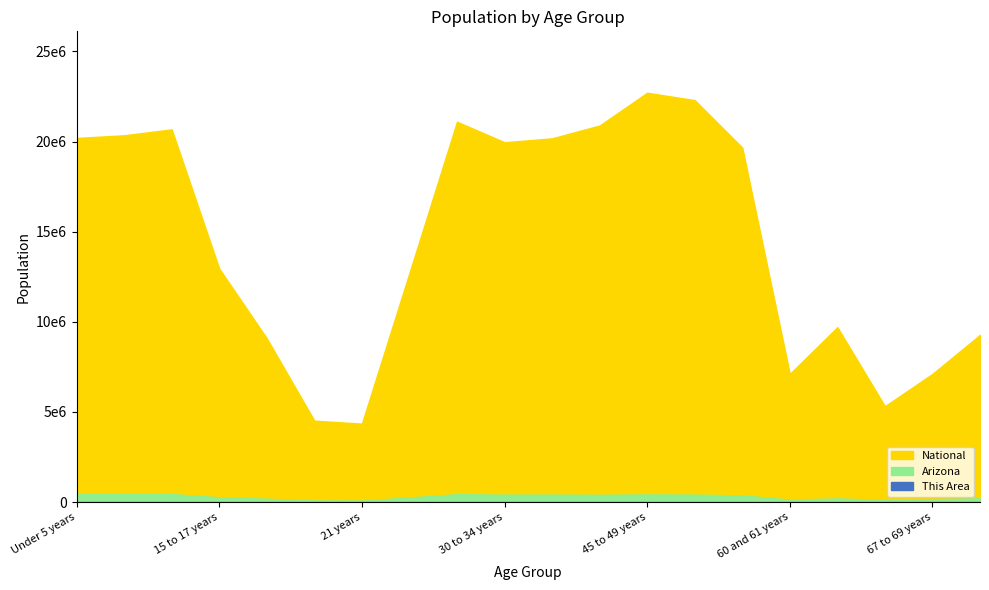

At which category is the sum across all series the highest?

45 to 49 years